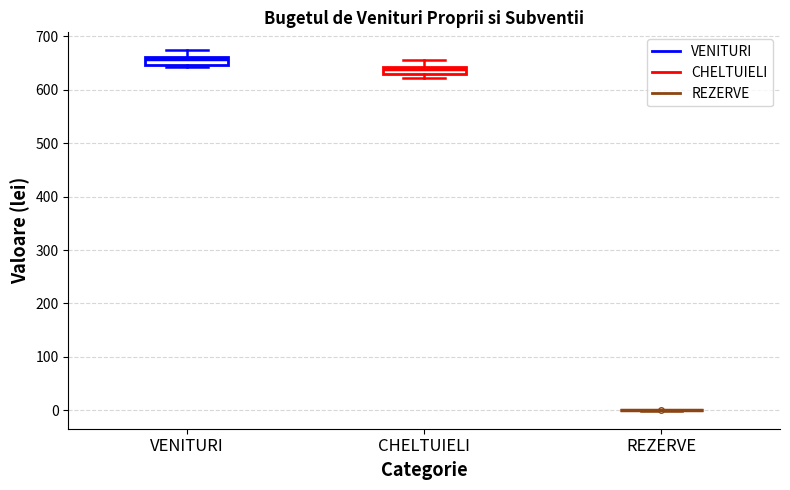

Where is the lower edge of the box for CHELTUIELI on the y-axis? The values are not printed on the chart, so give them approximately, as read against the axis.

630